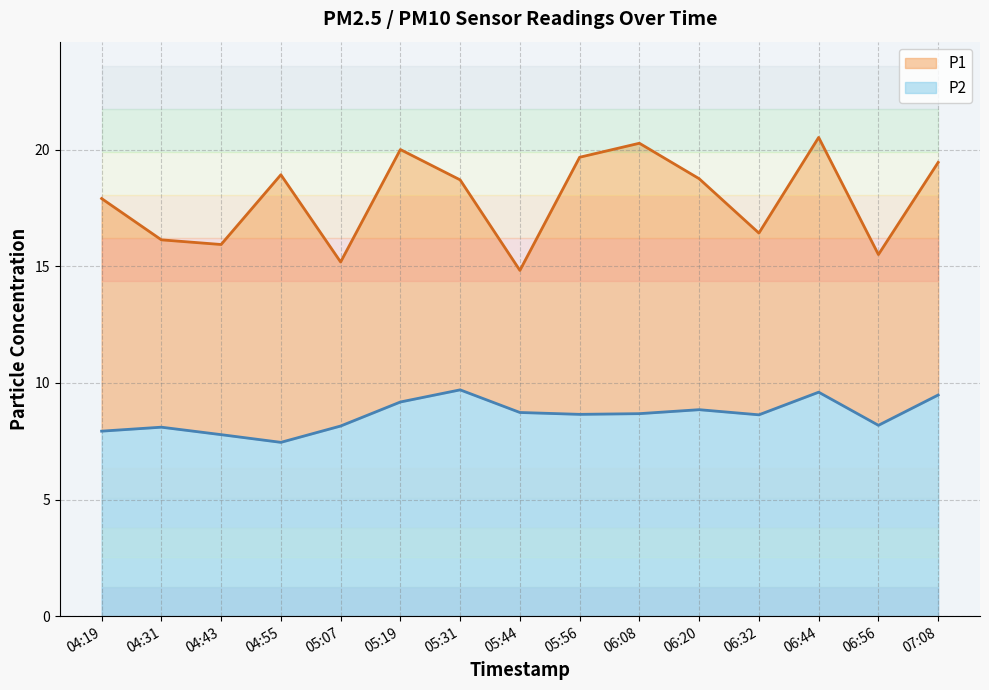

What is the difference between the P2 values at 06:08 and 04:19?

0.8